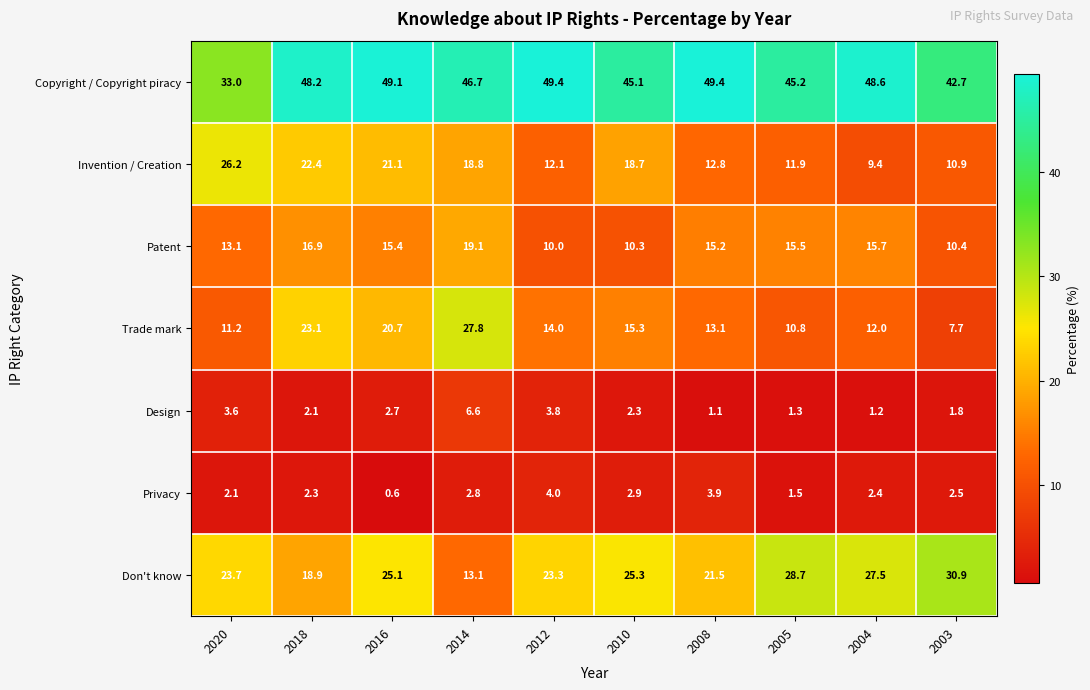

What is the average value of the Invention / Creation series?

16.4